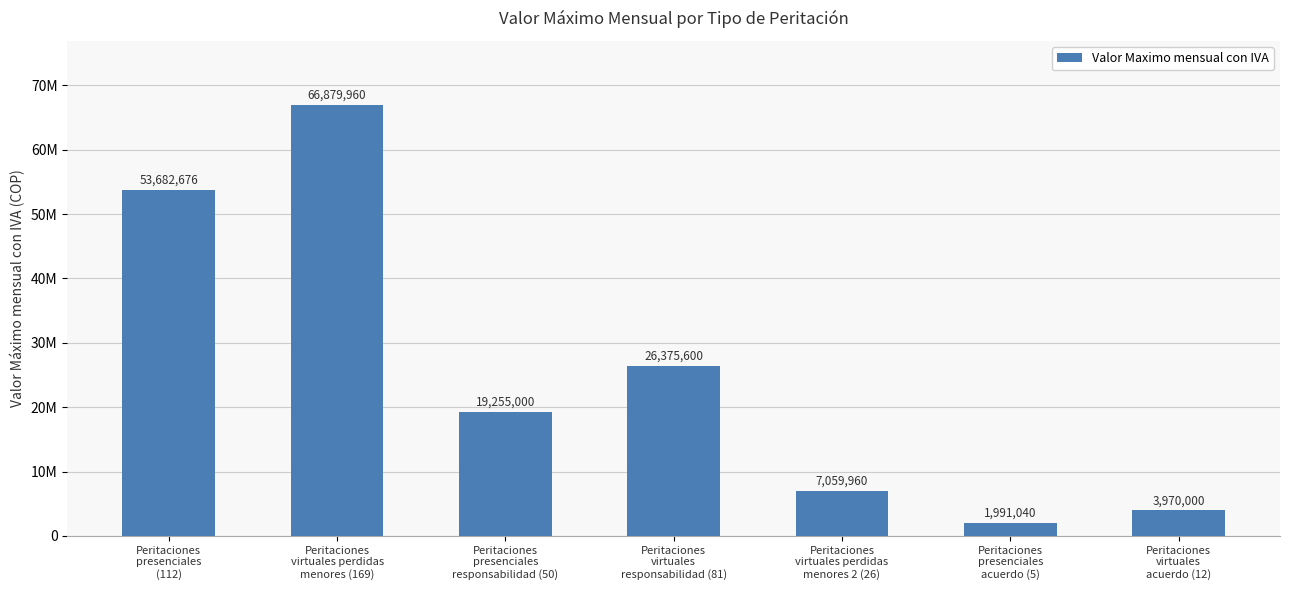

What is the sum of all values?

179214236